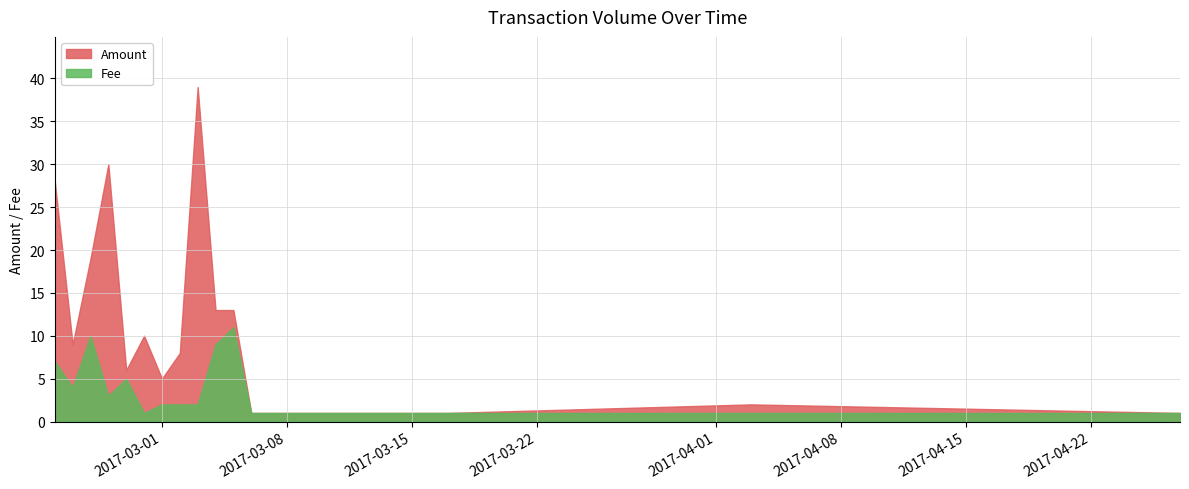

True or false: Amount and Fee intersect in this chart.

False